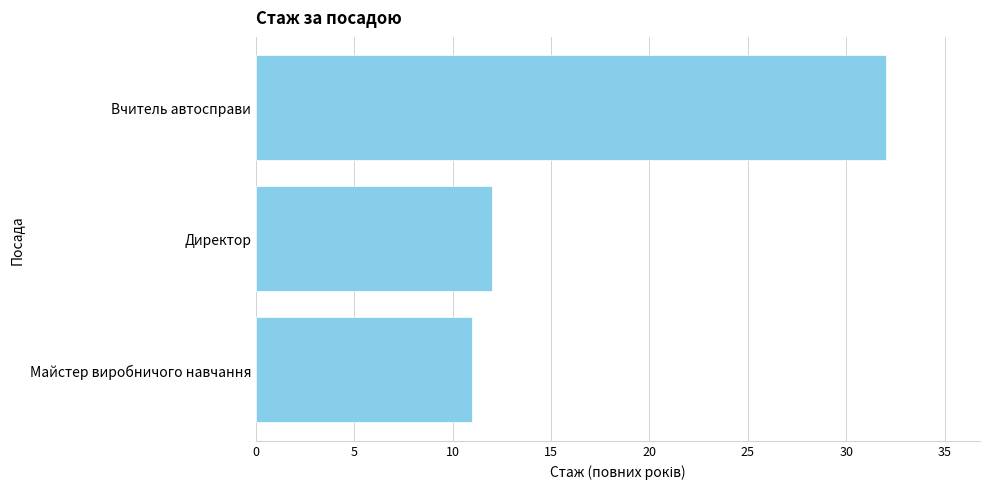

How many bars are there in total?

3